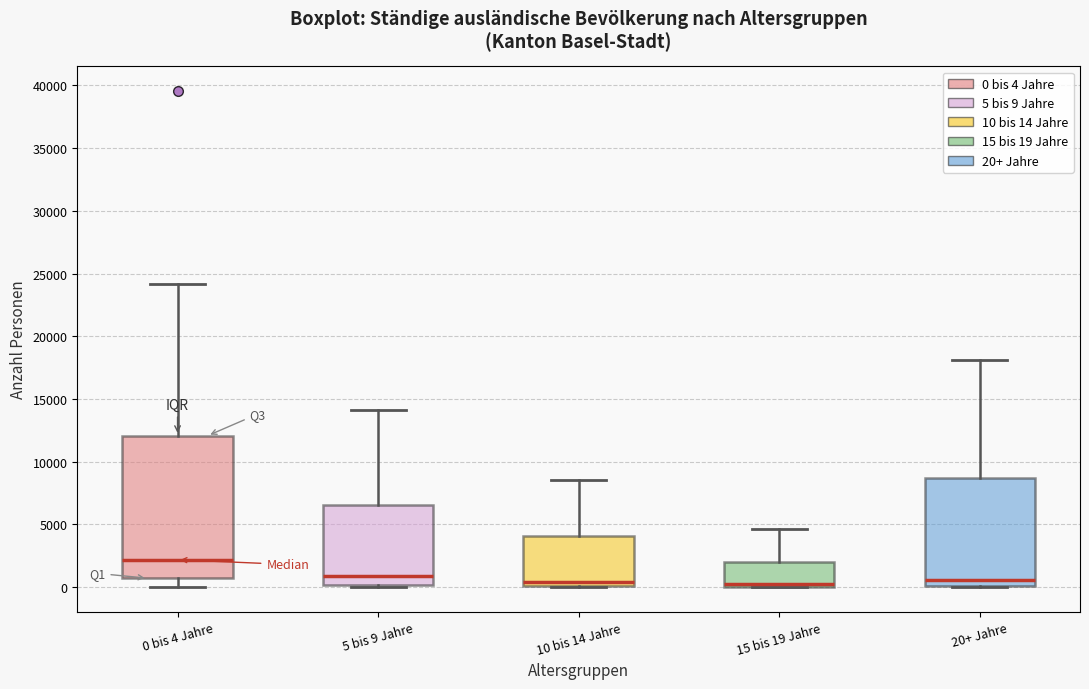

Reading left to right, transcribe this box plot: for each box, give where its median line is, the range the box spans, and where its two whiskers end, as read against the y-axis. The values are not printed on the chart, so give them approximately, as read against the axis.

0 bis 4 Jahre: median 2000, box 500 to 12000, whiskers 0 to 24000
5 bis 9 Jahre: median 1000, box 0 to 6500, whiskers 0 (just below the box's lower edge) to 14000
10 bis 14 Jahre: median 500, box 0 to 4000, whiskers 0 to 8500
15 bis 19 Jahre: median 0 (just above the box's lower edge), box 0 to 2000, whiskers 0 to 4500
20+ Jahre: median 500, box 0 to 8500, whiskers 0 to 18000